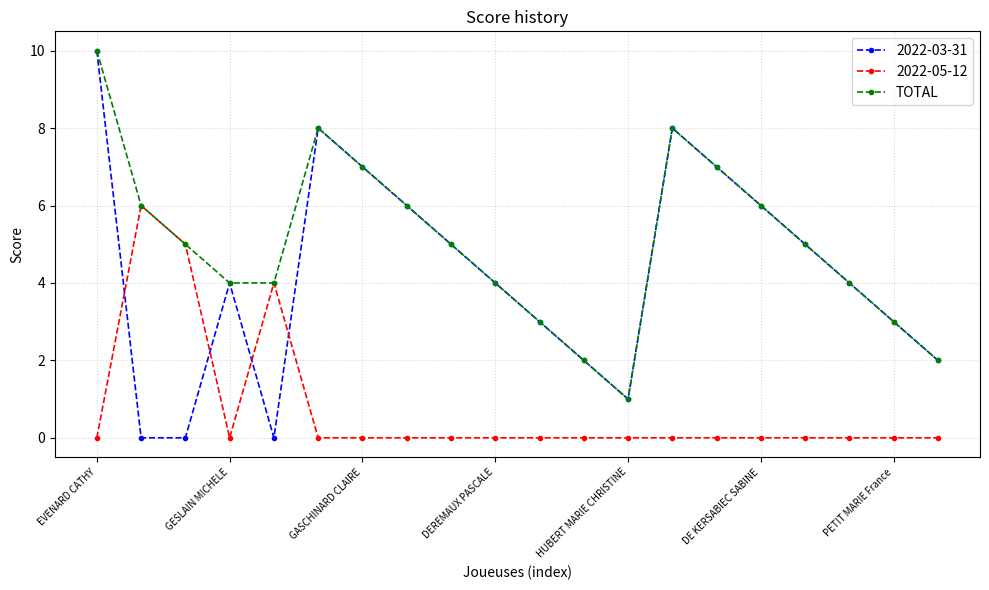

Which series has the widest spread of values?

2022-03-31